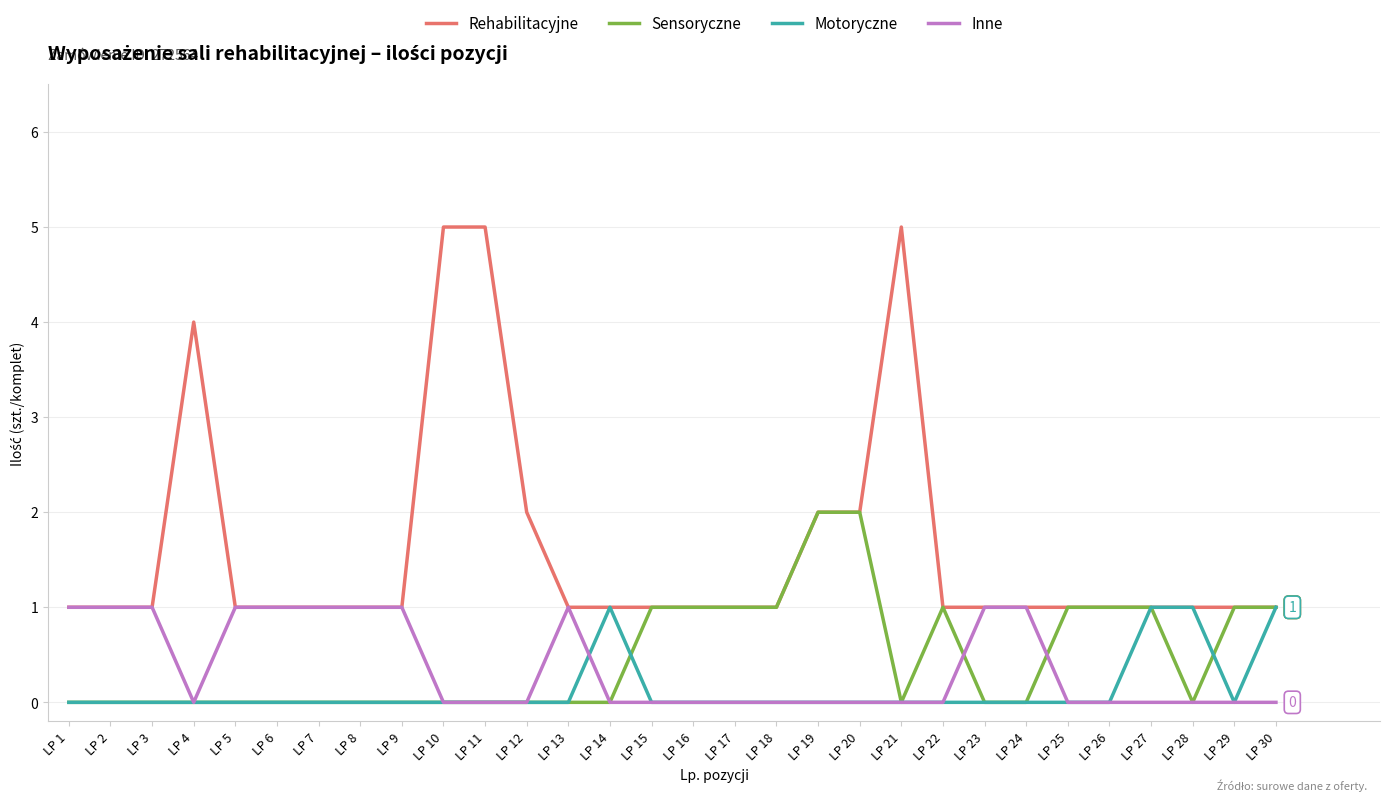

What is the total value across all series at LP 21?

5